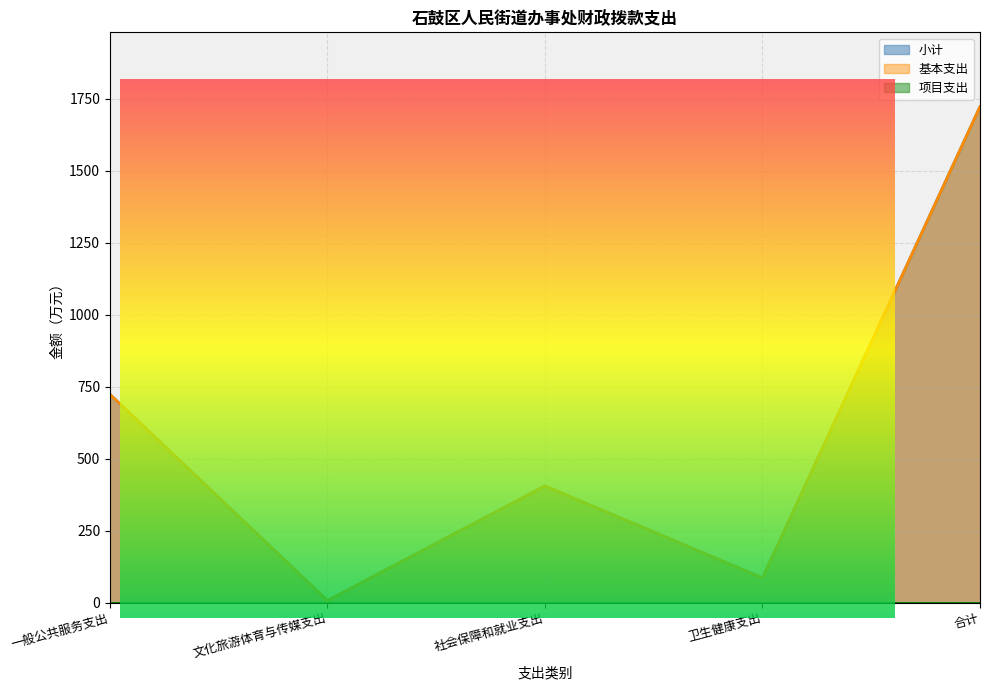

Rank the categories by 基本支出 value from lowest to highest.

文化旅游体育与传媒支出, 卫生健康支出, 社会保障和就业支出, 一般公共服务支出, 合计